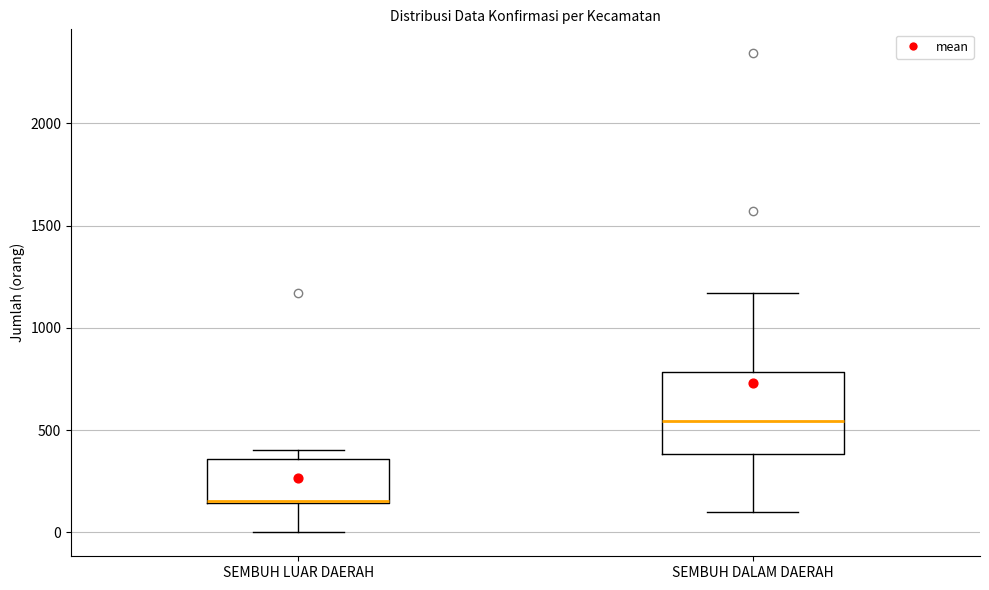

Which box has the lowest median line?

SEMBUH LUAR DAERAH